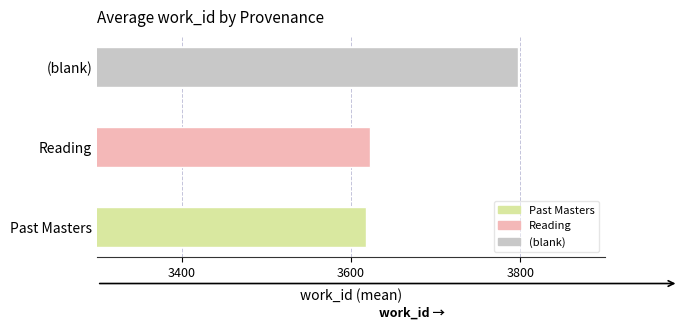

What is the change in value from Past Masters to Reading?

+5